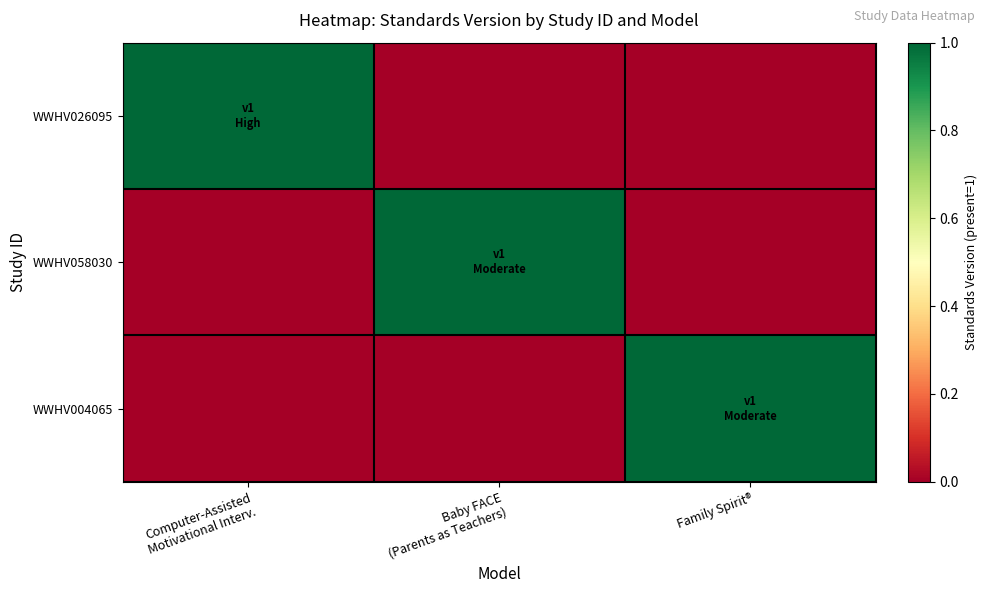

Reading left to right, what are all the values shown in this chart?

WWHV026095: Computer-Assisted
Motivational Interv.=1	Baby FACE
(Parents as Teachers)=0	Family Spirit®=0
WWHV058030: Computer-Assisted
Motivational Interv.=0	Baby FACE
(Parents as Teachers)=1	Family Spirit®=0
WWHV004065: Computer-Assisted
Motivational Interv.=0	Baby FACE
(Parents as Teachers)=0	Family Spirit®=1